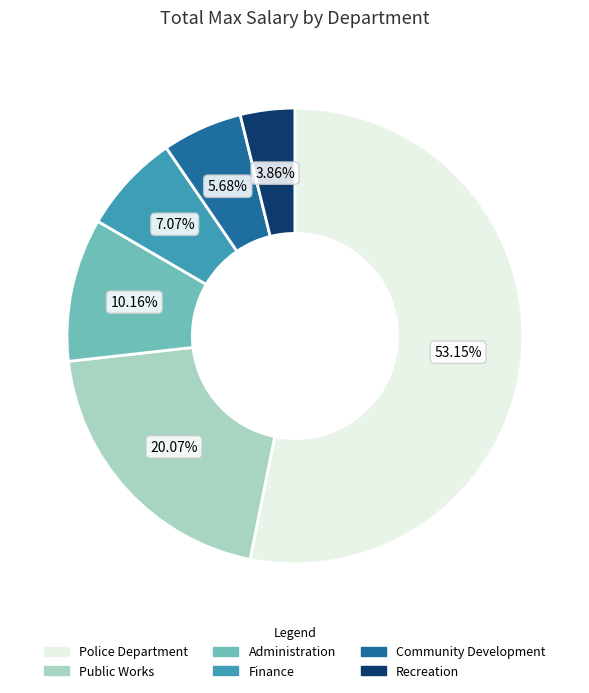

Is there any slice that represents more than half of the pie?

Yes